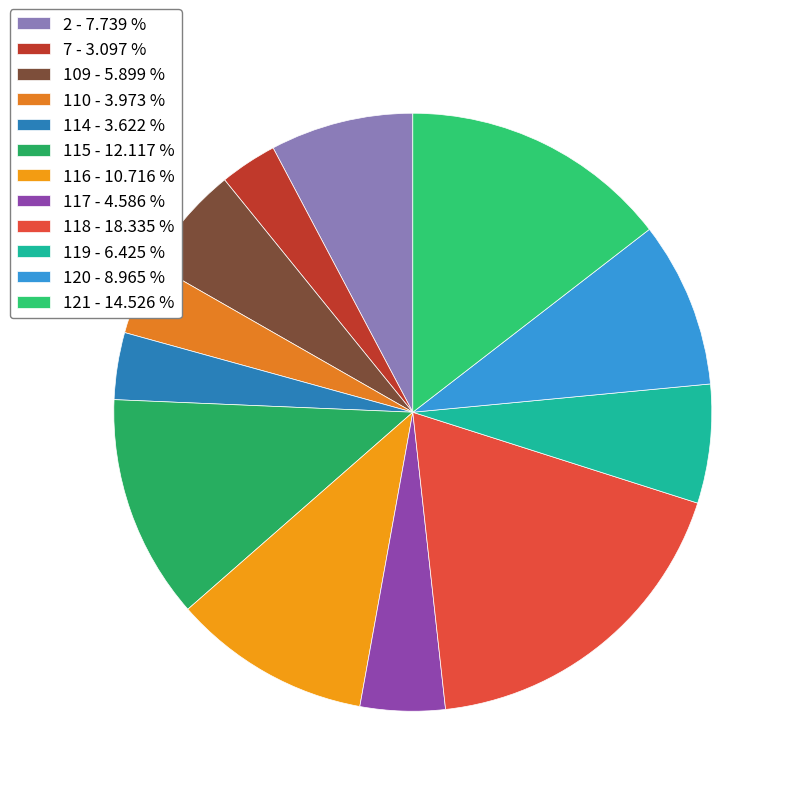

True or false: 110 accounts for 4% of the total.

True